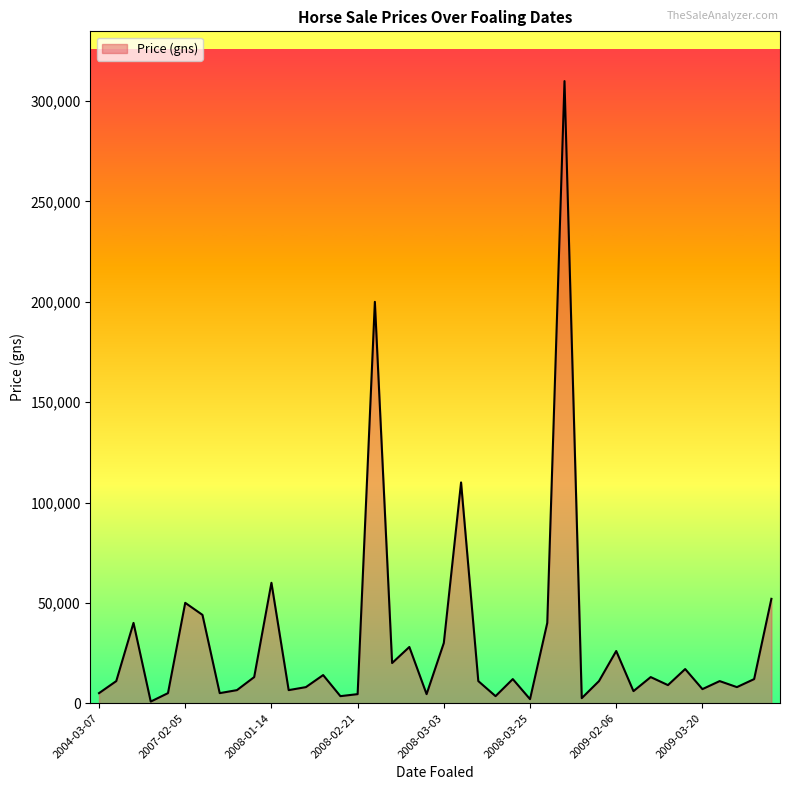

What is the greatest value displayed?

310000